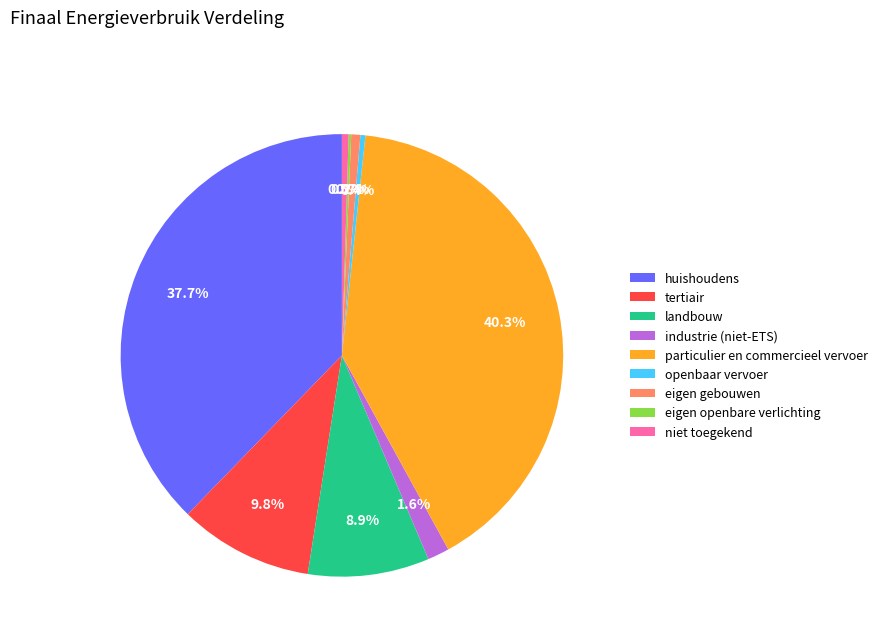

What percentage is the huishoudens slice, to the nearest percent?

38%